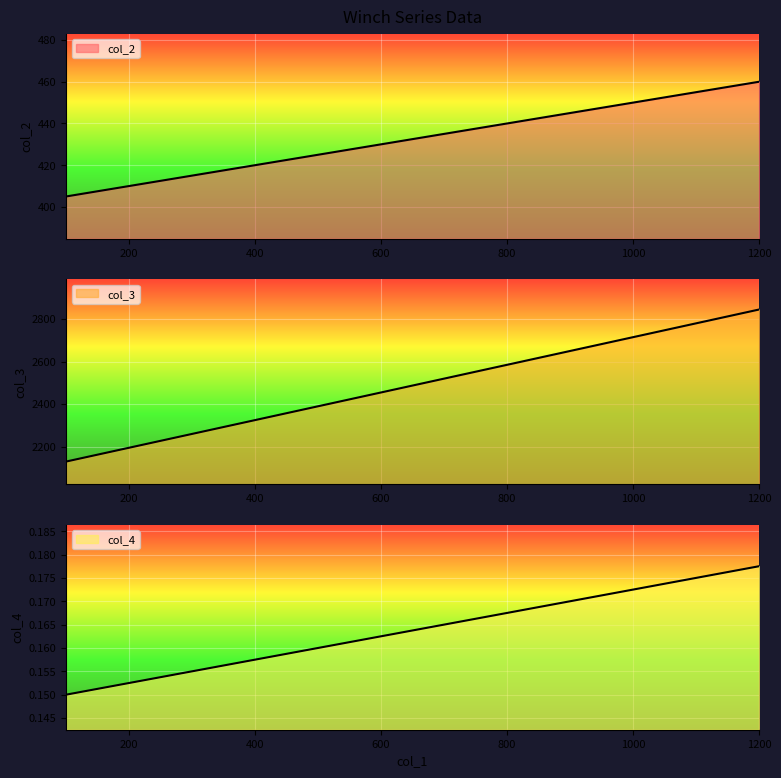

Rank the series at 100 from highest to lowest value.

col_3, col_2, col_4